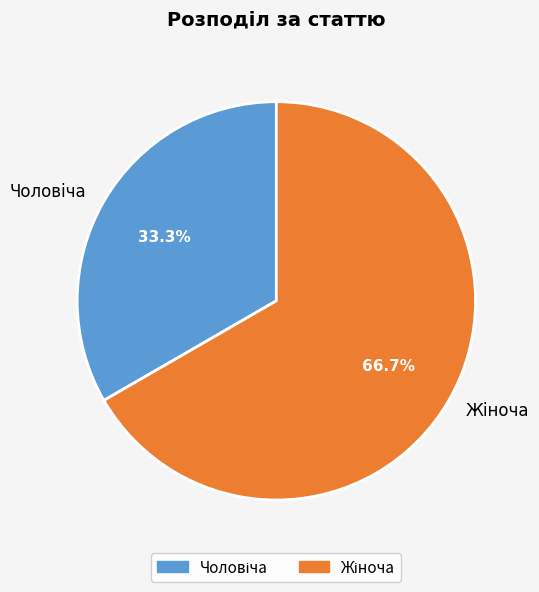

Is there a majority slice in this chart?

Yes